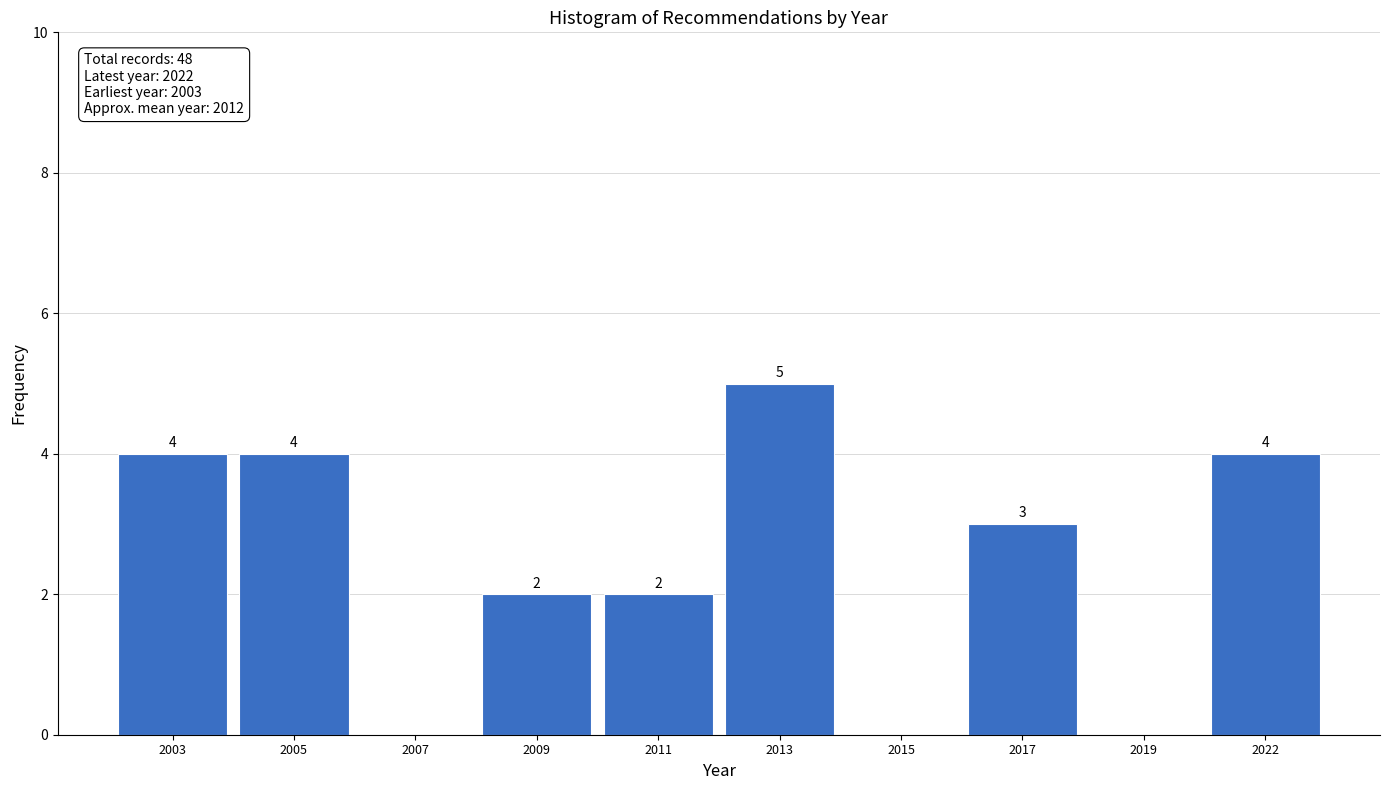

Reading left to right, extract all data points from this chart.

2003=4	2005=4	2007=0	2009=2	2011=2	2013=5	2015=0	2017=3	2019=0	2022=4